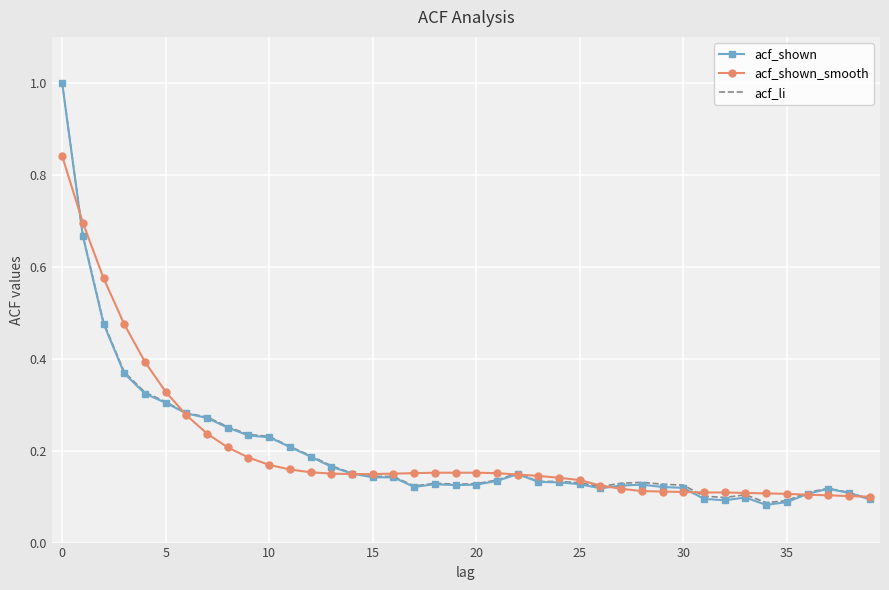

Which series has the largest range (max minus min)?

acf_shown